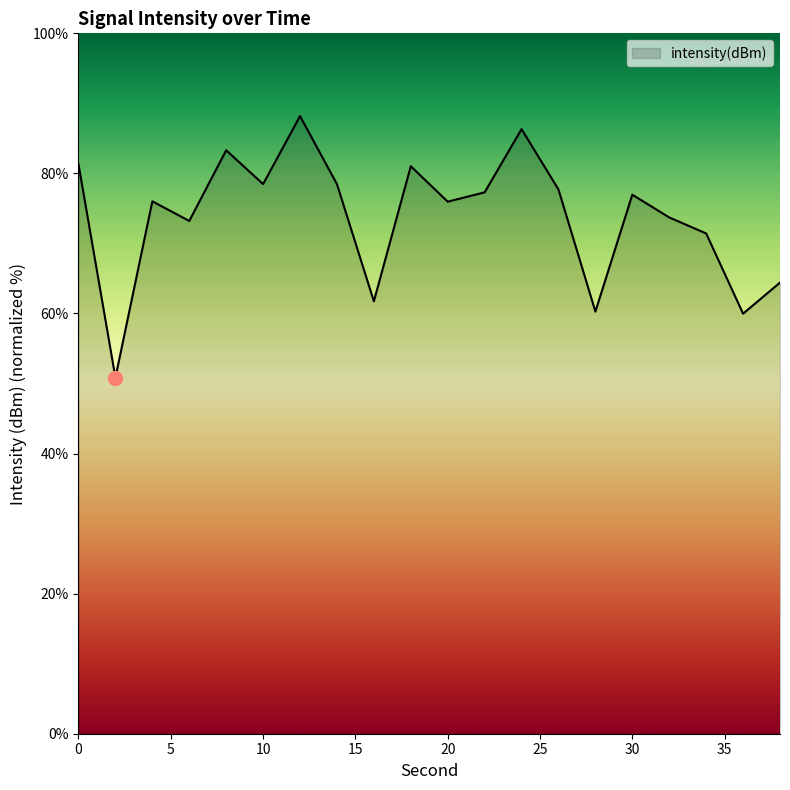

What is the smallest value displayed?

50.8